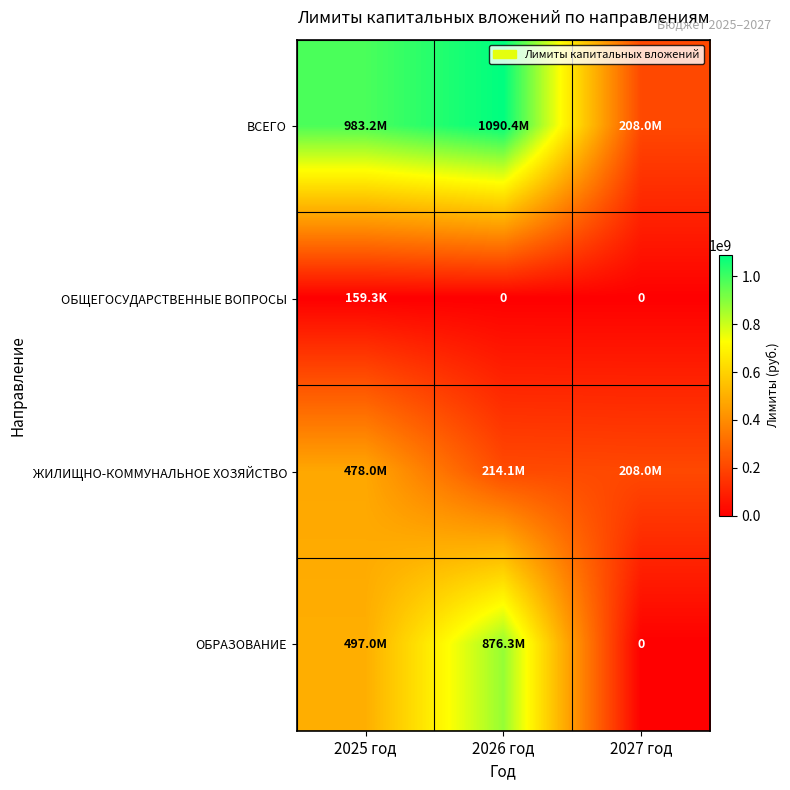

What is the difference between the maximum and second lowest values in the ОБРАЗОВАНИЕ series?

379246896.1